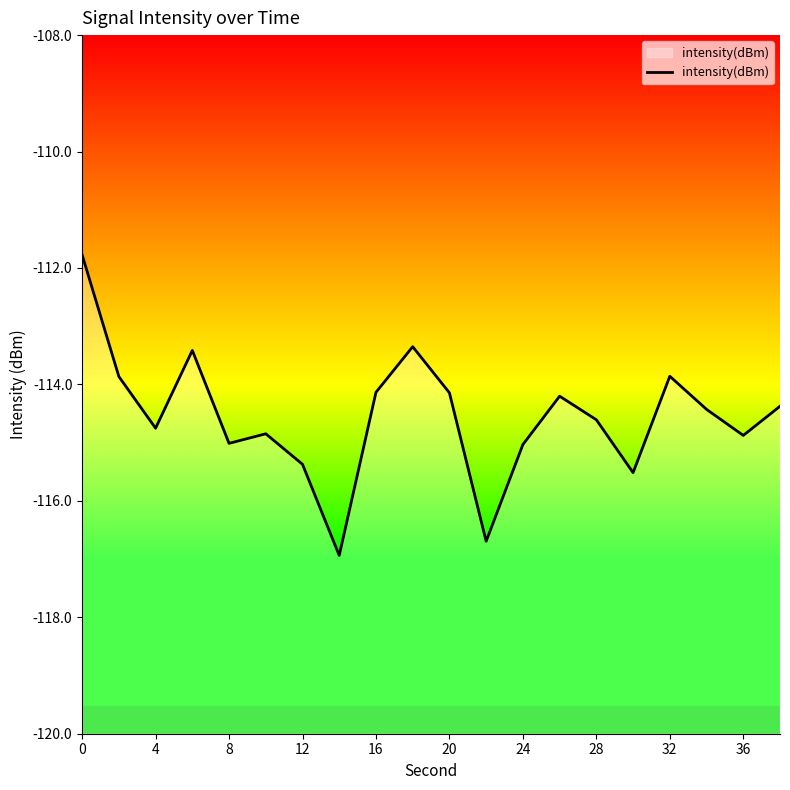

At which label does the data first exceed -114?

0